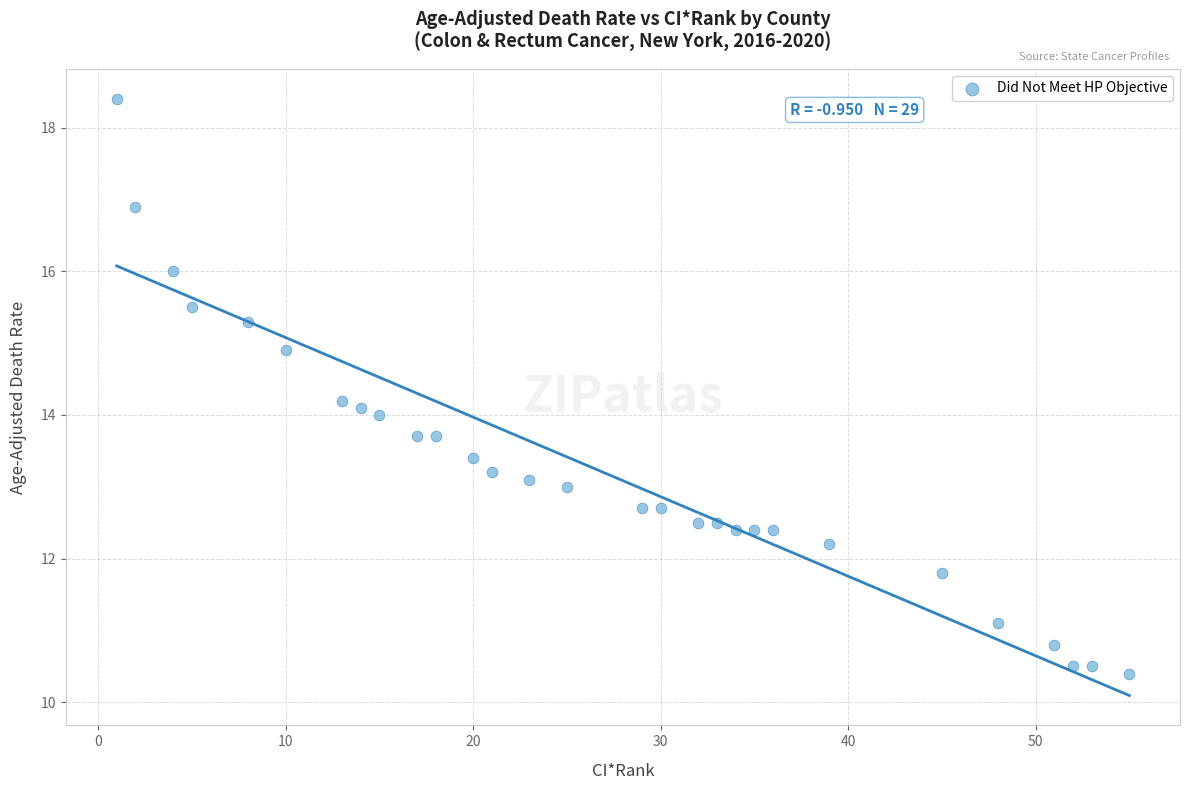

What is the range of X values (max minus min)?

54.0